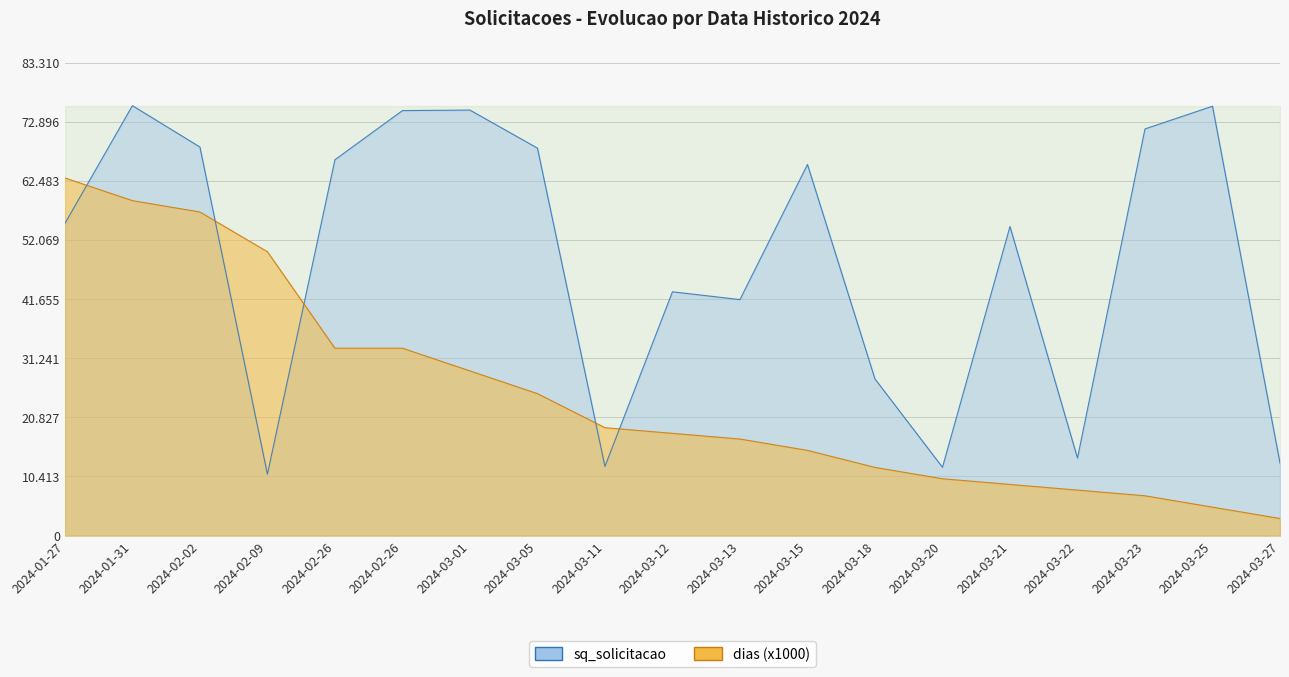

How many values in the sq_solicitacao series are below 54979?

9